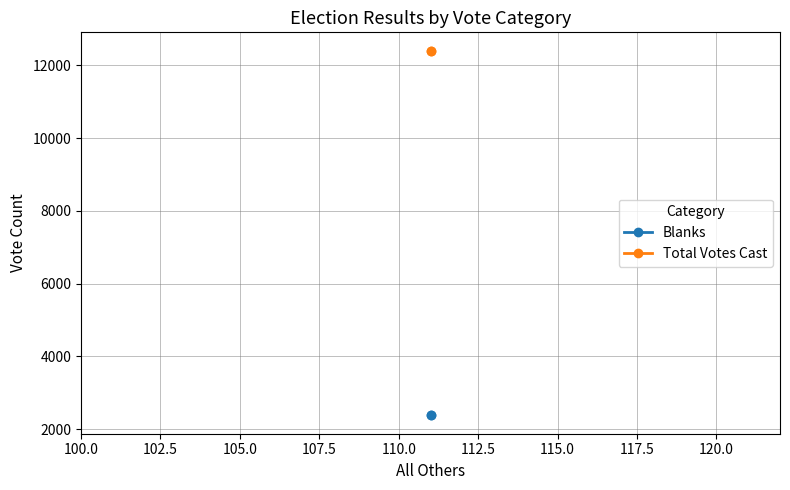

Which series has the widest spread of values?

Blanks